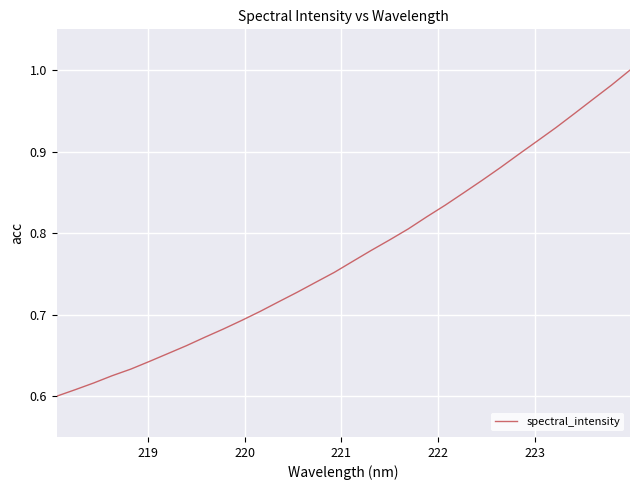

What is the difference between the maximum and minimum values?

0.4